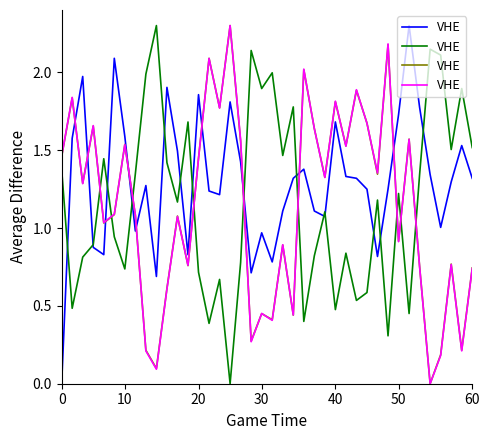

True or false: the data shows 0.8 at 30.

False